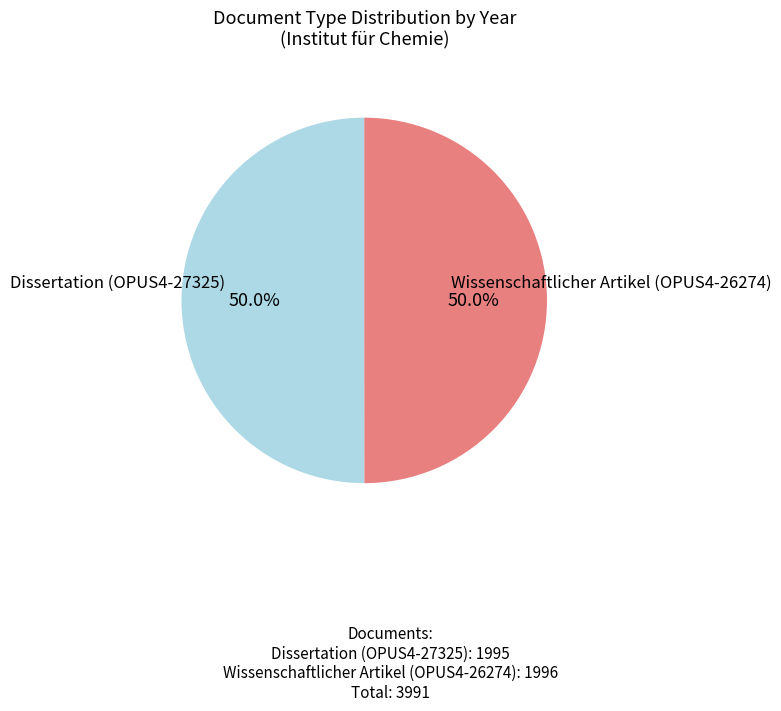

Which slice is the smallest?

Dissertation (OPUS4-27325)